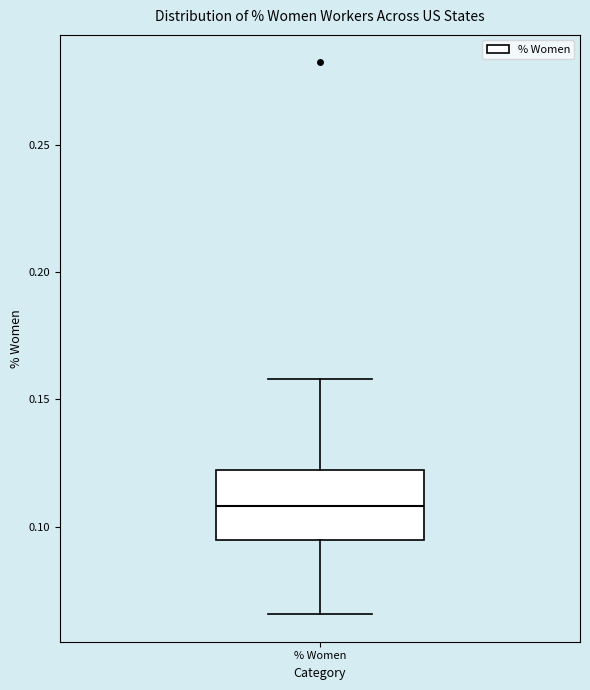

Where does the median line of the box for % Women sit on the y-axis? The values are not printed on the chart, so give them approximately, as read against the axis.

0.110